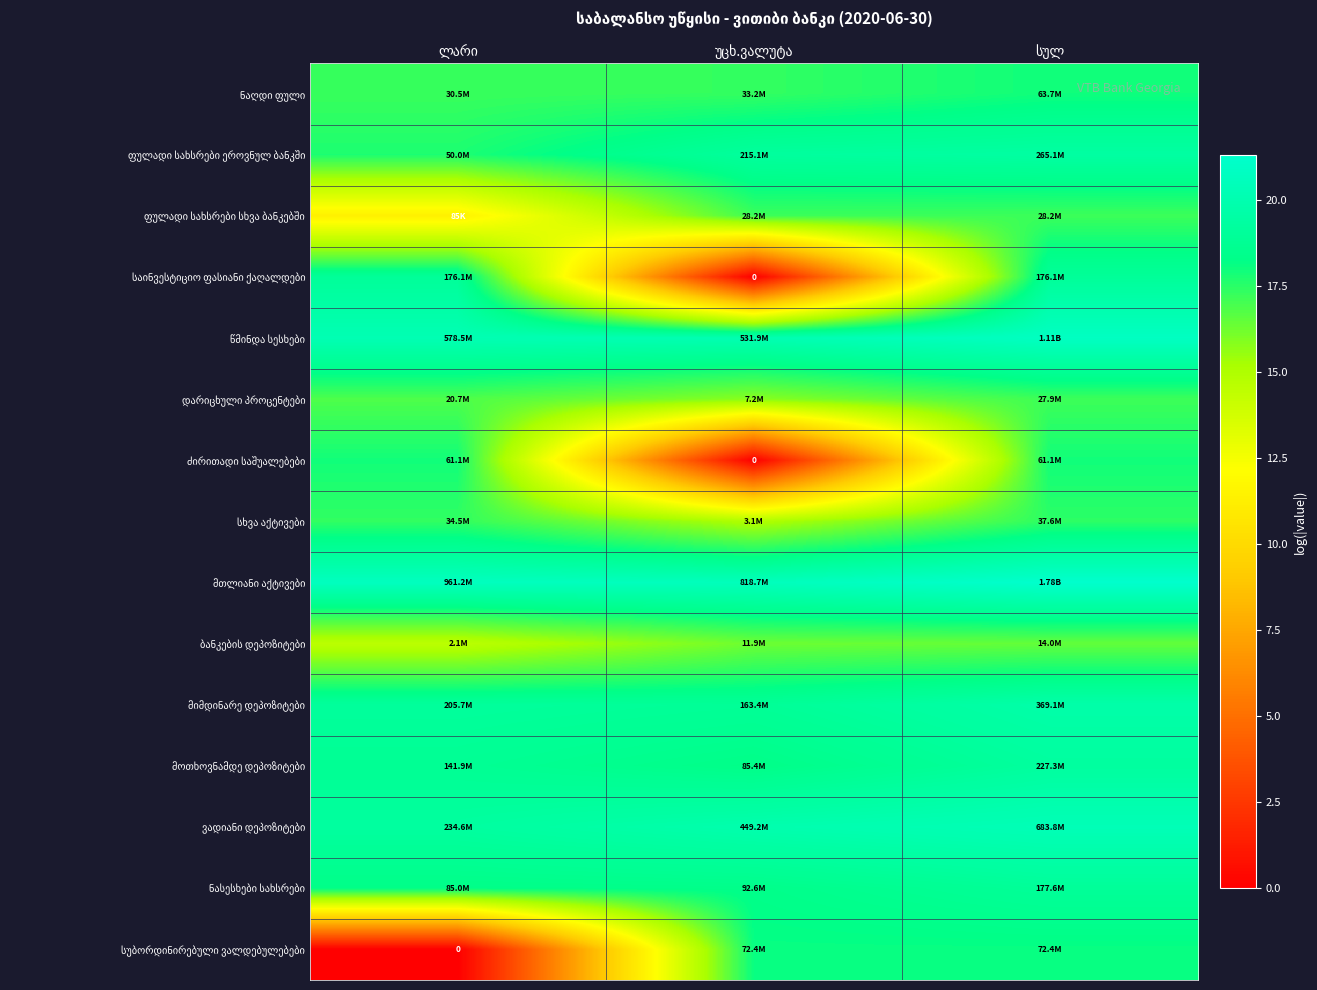

Count the number of categories in the chart.

3